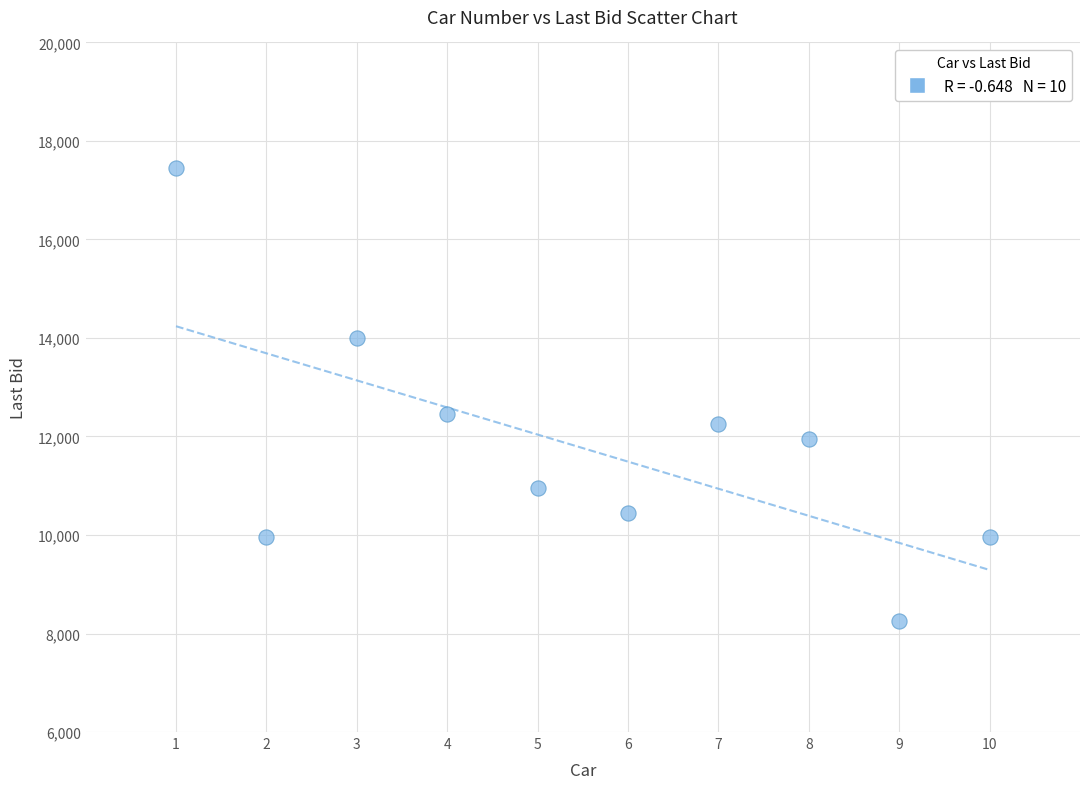

What Y value in the scatter plot is closest to 12850?

12450